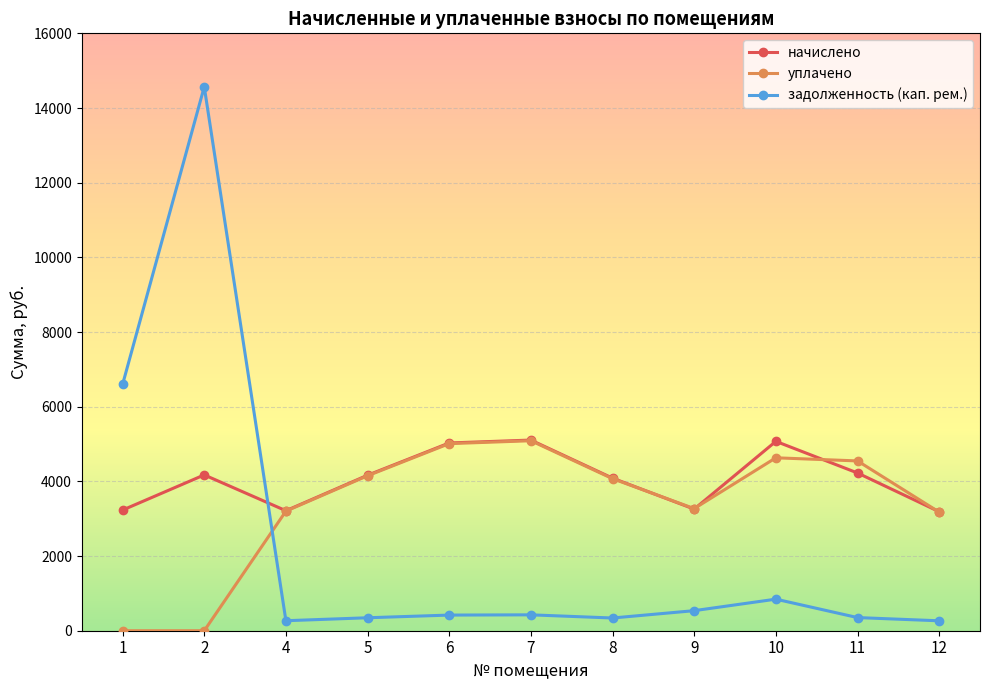

What is the difference between the second highest and second lowest values in the уплачено series?

5011.0